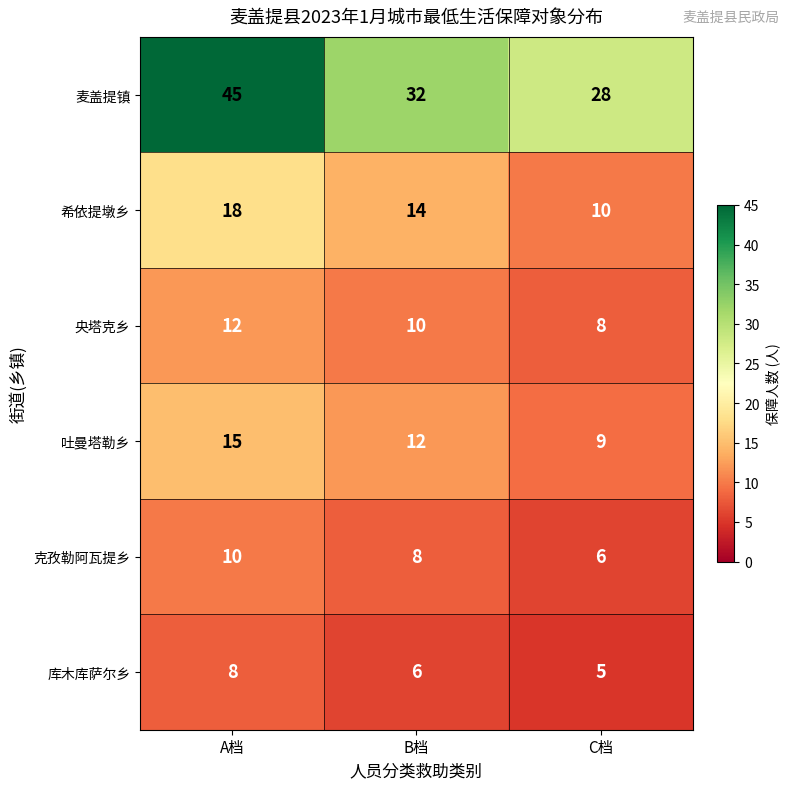

Which series has the largest total across all categories?

麦盖提镇